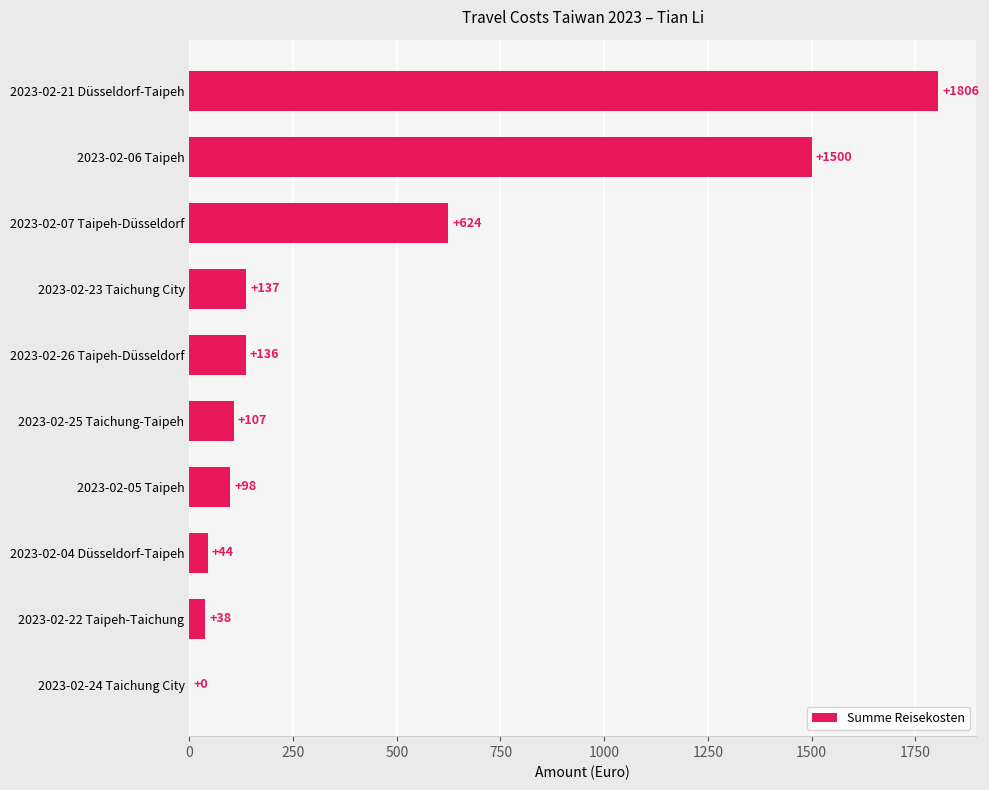

What is the maximum value shown in the chart?

1806.0